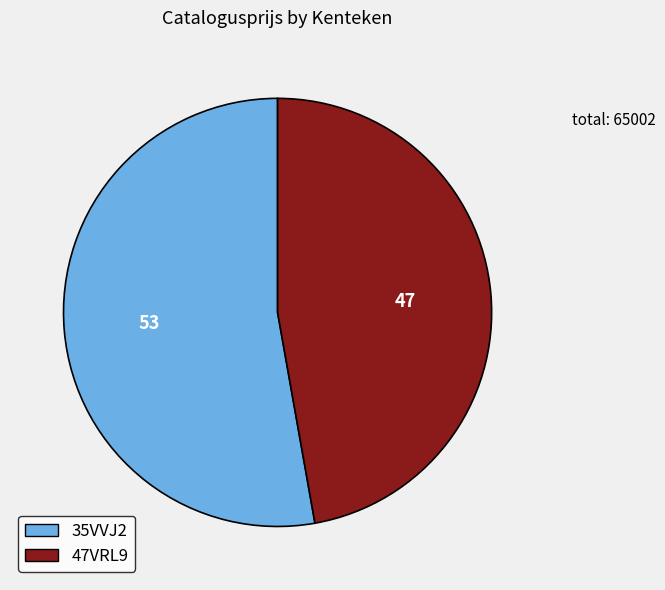

Approximately how many times larger is the value at 47VRL9 compared to 35VVJ2?

0.9